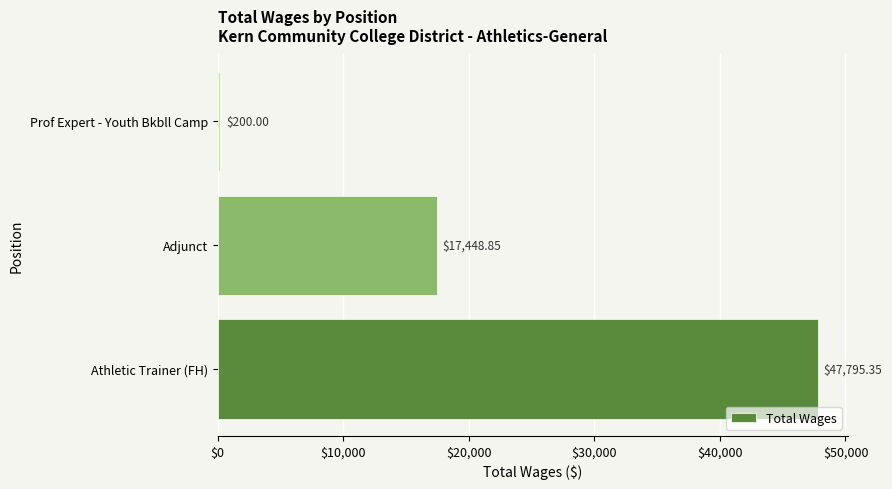

Rank the categories by value from lowest to highest.

Prof Expert - Youth Bkbll Camp, Adjunct, Athletic Trainer (FH)